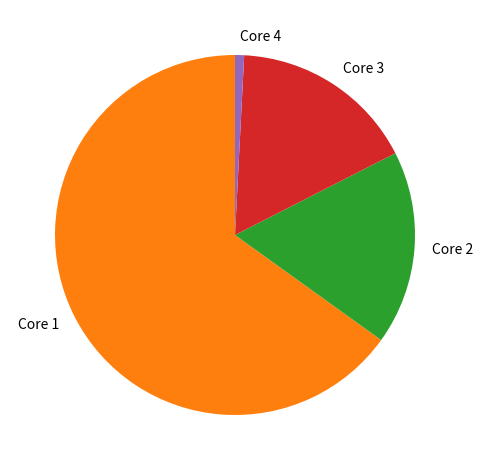

Which category accounts for the majority?

Core 1